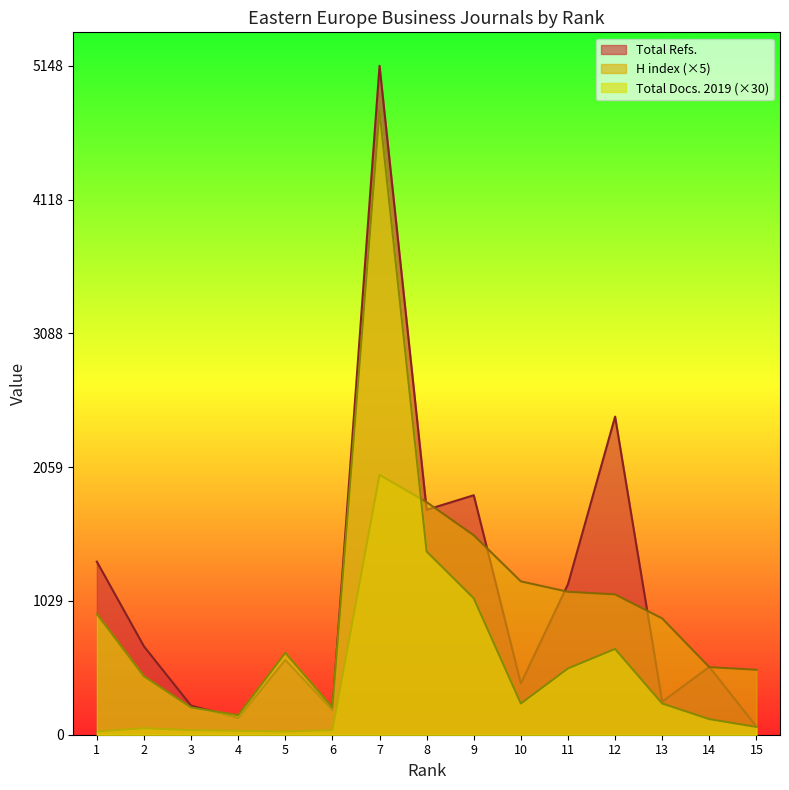

What is the spread (max minus min) of values at 4?

120